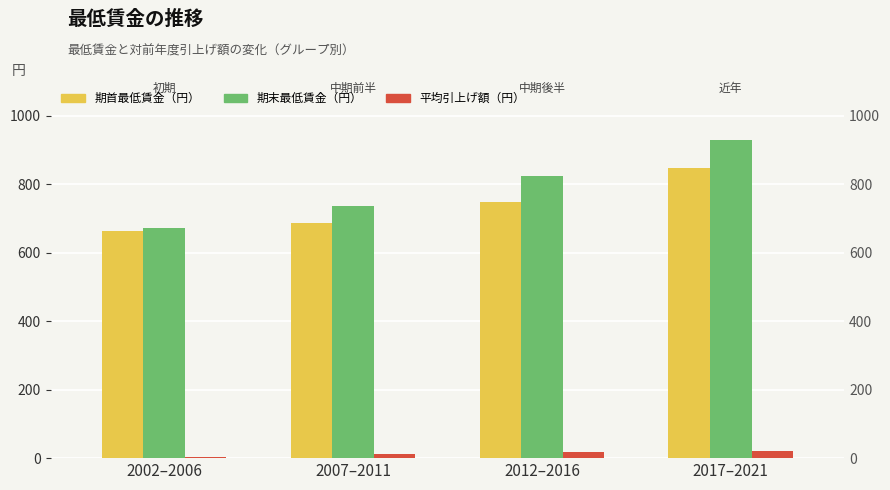

How many values in the 期首最低賃金（円） series are below 749?

2